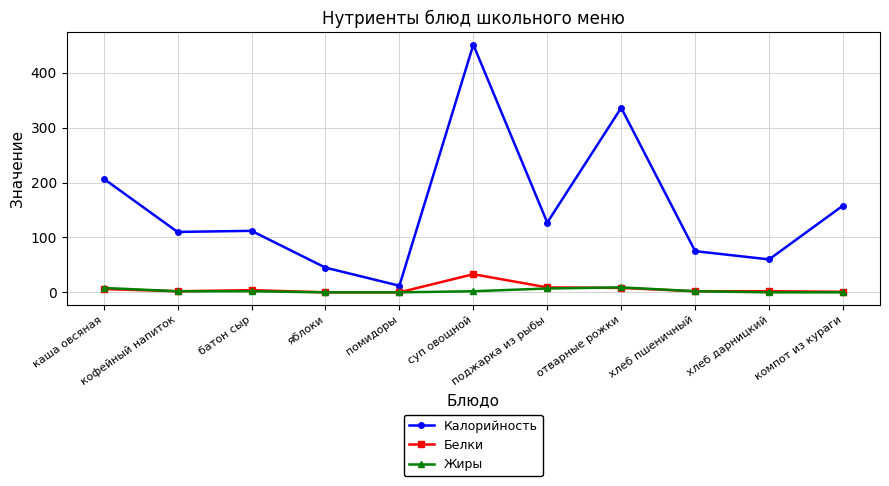

At how many categories does at least one series exceed 92?

7